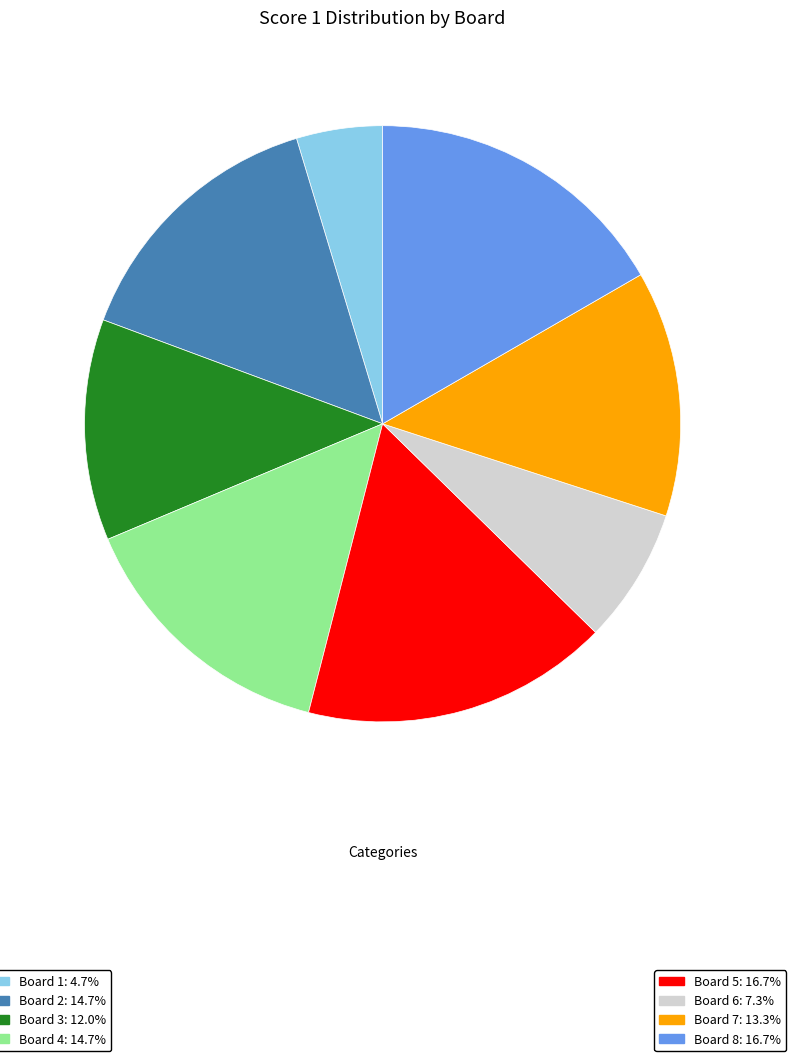

Is there a majority slice in this chart?

No